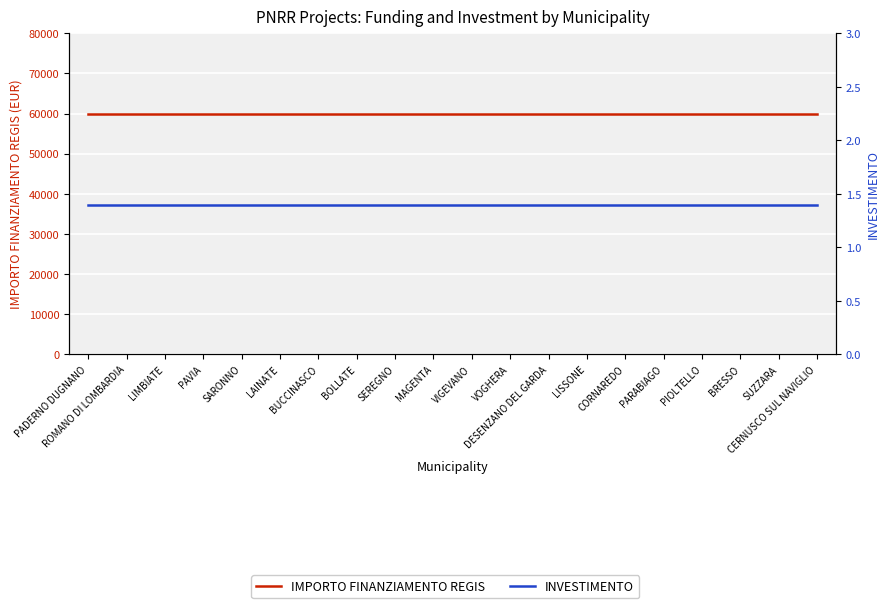

What is the value of the IMPORTO FINANZIAMENTO REGIS point at the 3rd from the left?

59966.0